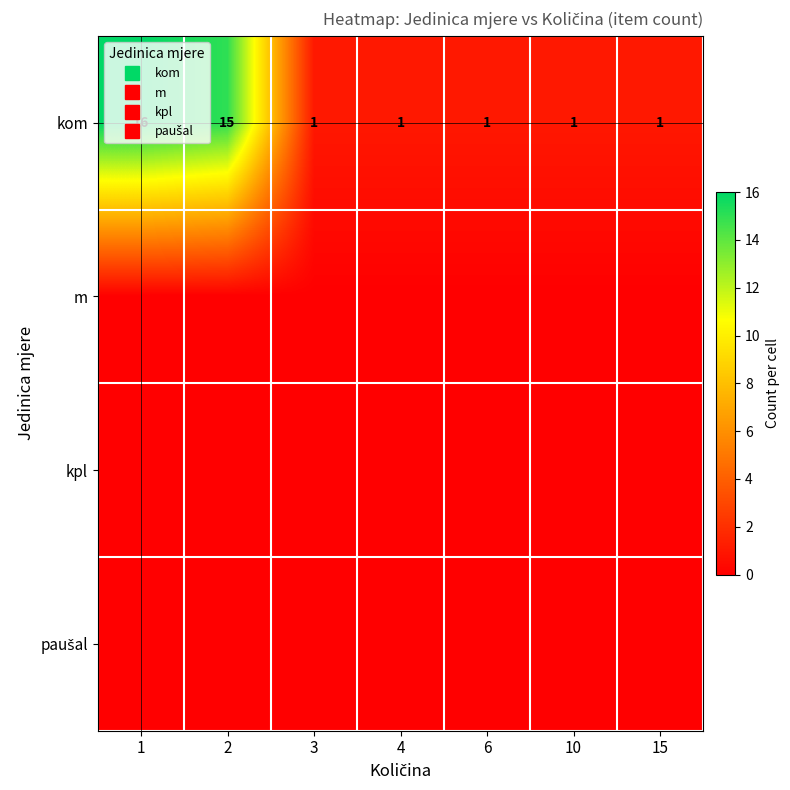

Which series changed the most between 2 and 4?

kom